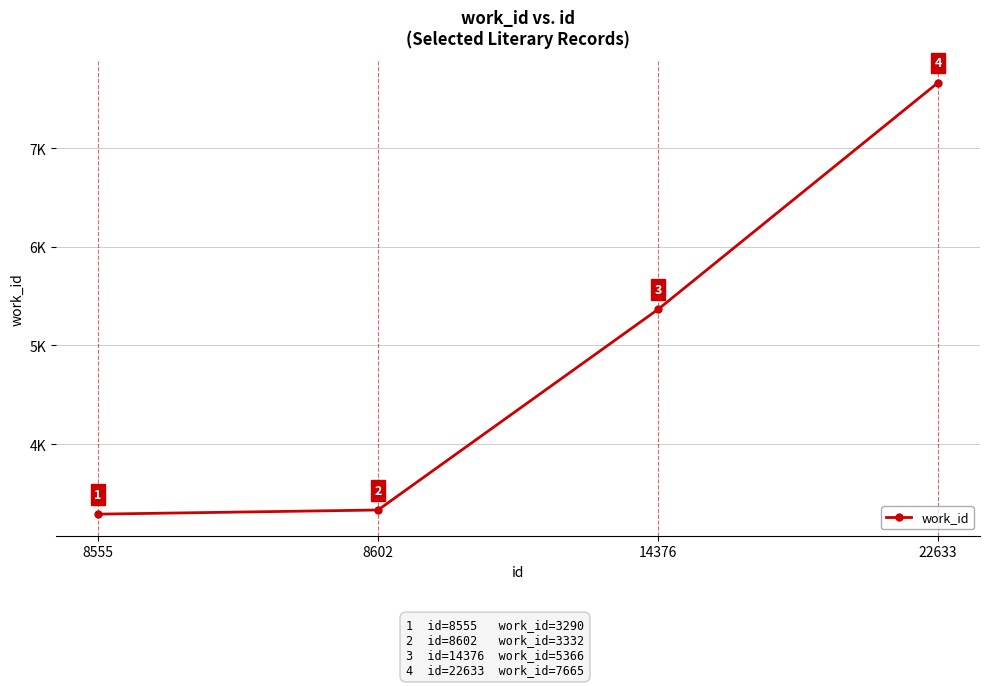

Is this an area chart (filled region under the line)?

No